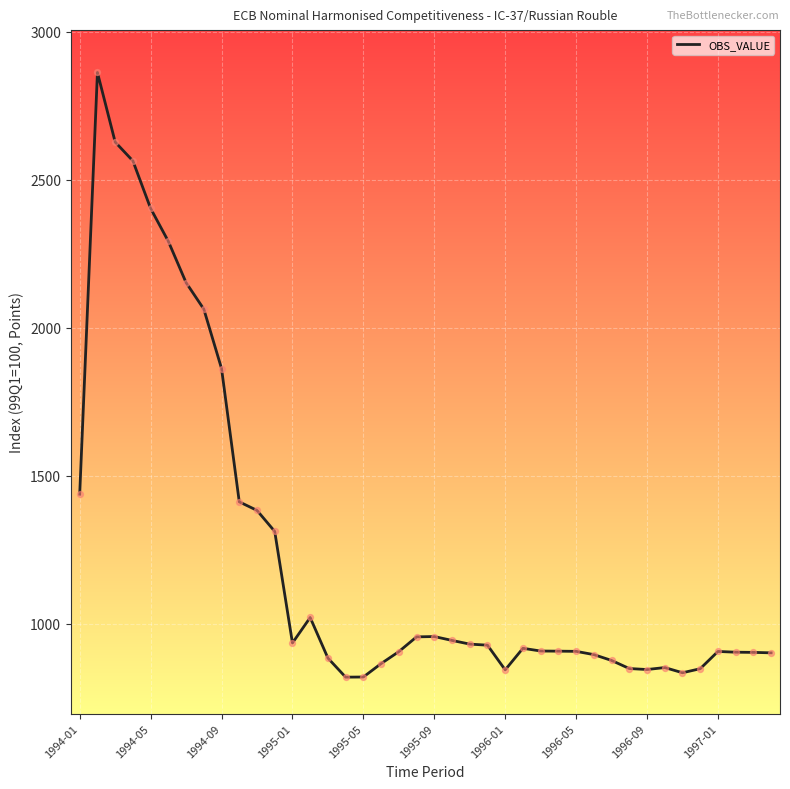

What is the minimum value shown in the chart?

819.8